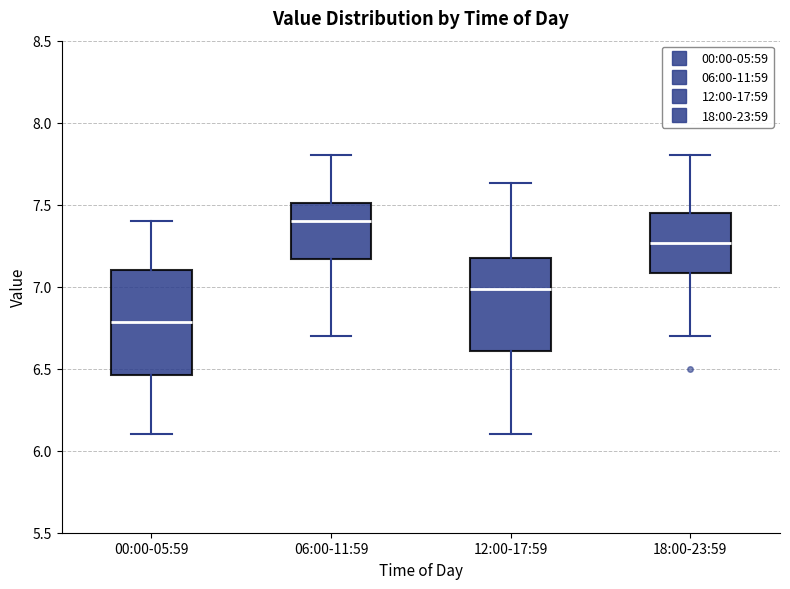

Comparing the boxes themselves (not the whiskers), which one is the tallest?

00:00-05:59